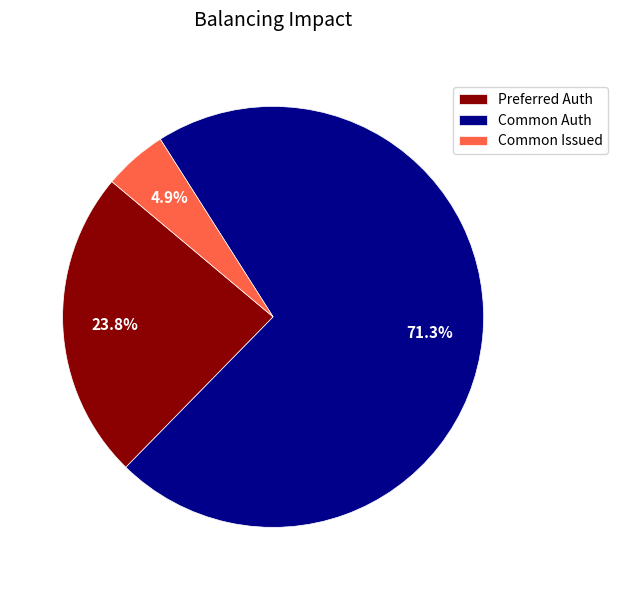

Is Preferred Auth the majority of the pie?

No